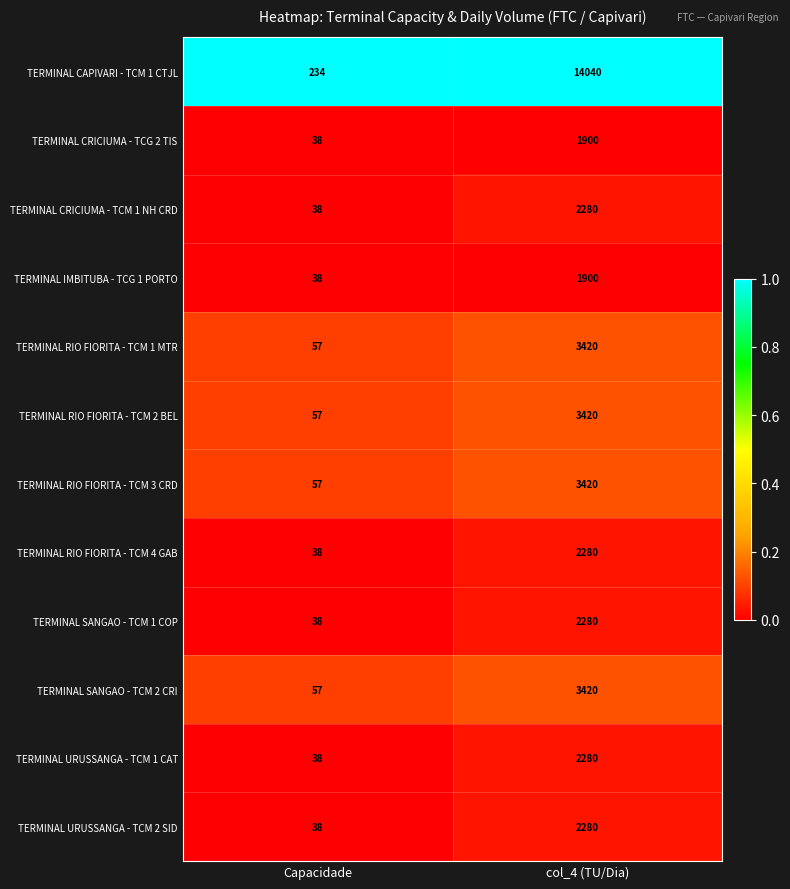

Is it true that TERMINAL RIO FIORITA - TCM 2 BEL equals 77 at Capacidade?

False